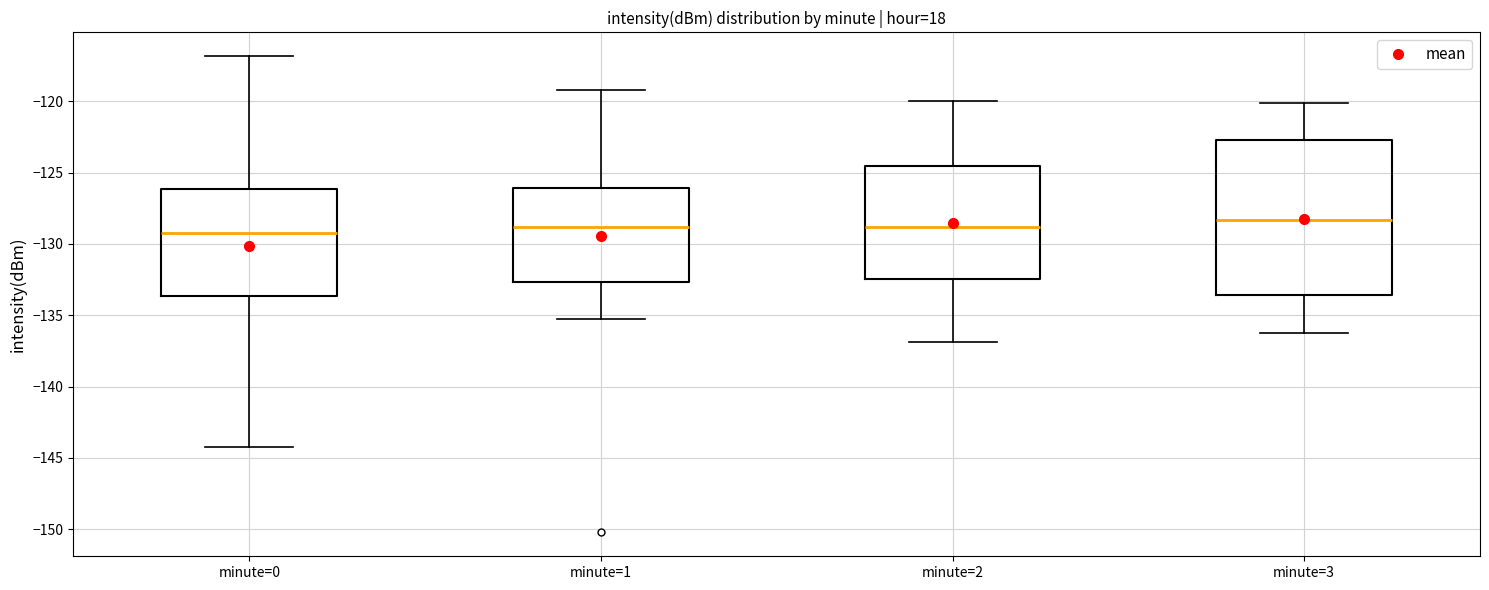

Reading left to right, read every box against the y-axis: the position of its median line, the range the box covers, and the ends of its whiskers. The values are not printed on the chart, so give them approximately, as read against the axis.

minute=0: median -129.0, box -133.5 to -126.0, whiskers -144.0 to -117.0
minute=1: median -129.0, box -132.5 to -126.0, whiskers -135.0 to -119.0
minute=2: median -129.0, box -132.5 to -124.5, whiskers -137.0 to -120.0
minute=3: median -128.5, box -133.5 to -123.0, whiskers -136.0 to -120.0